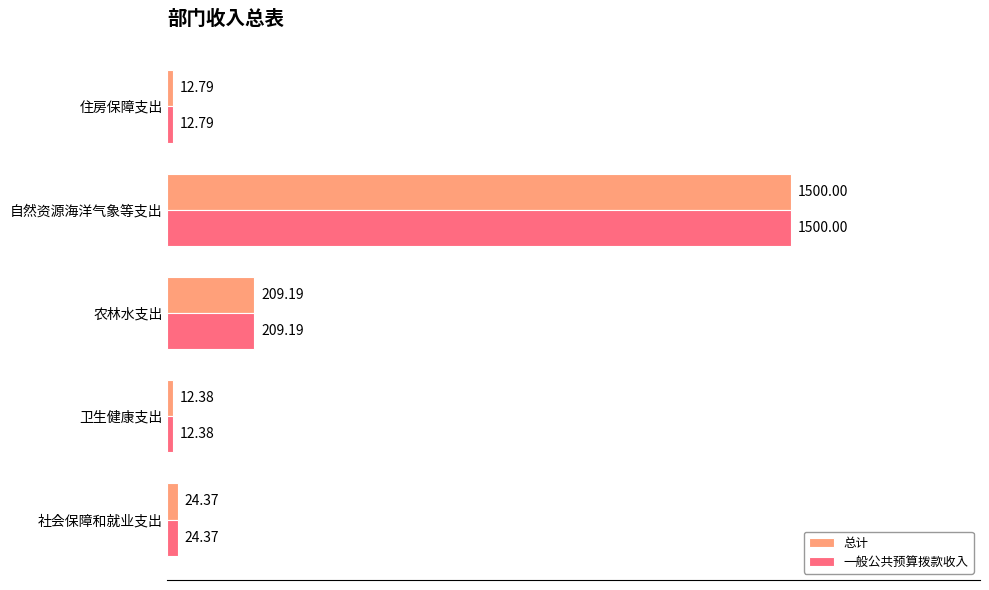

What is the difference between the maximum and minimum values in the 总计 series?

1487.6